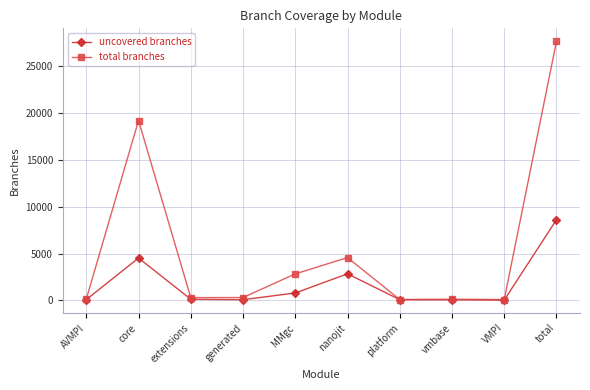

Is the value of uncovered branches at total greater than the value of total branches at VMPI?

Yes